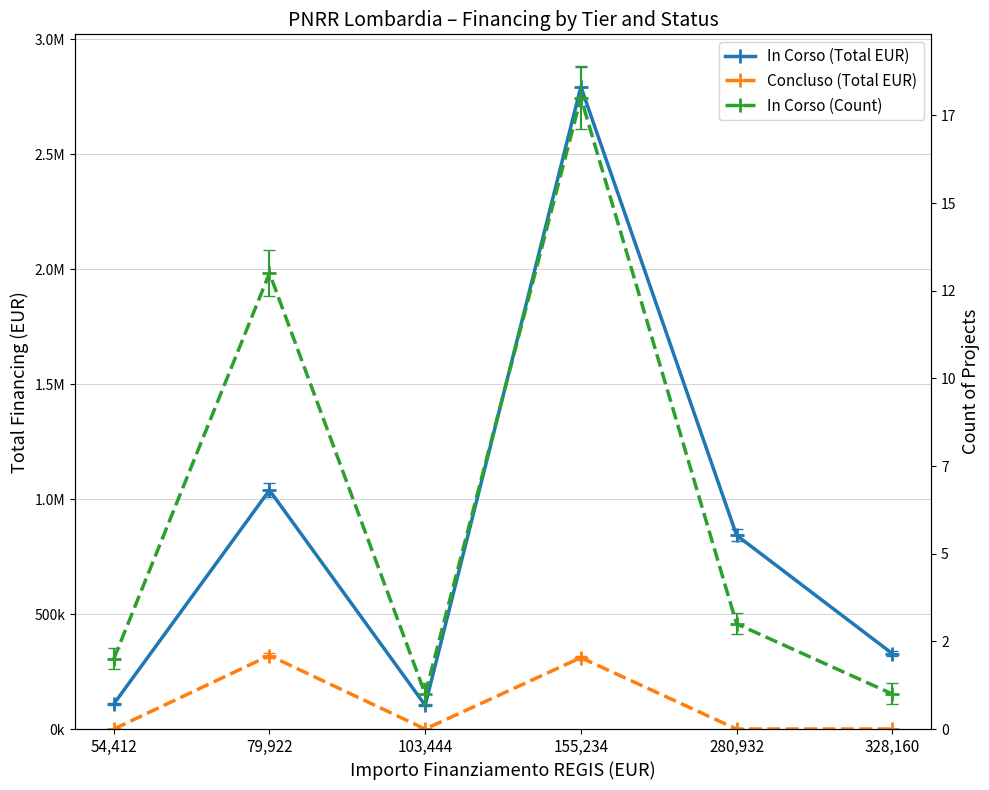

Rank the series by their maximum value, from highest to lowest.

In Corso (Total EUR), Concluso (Total EUR), In Corso (Count)